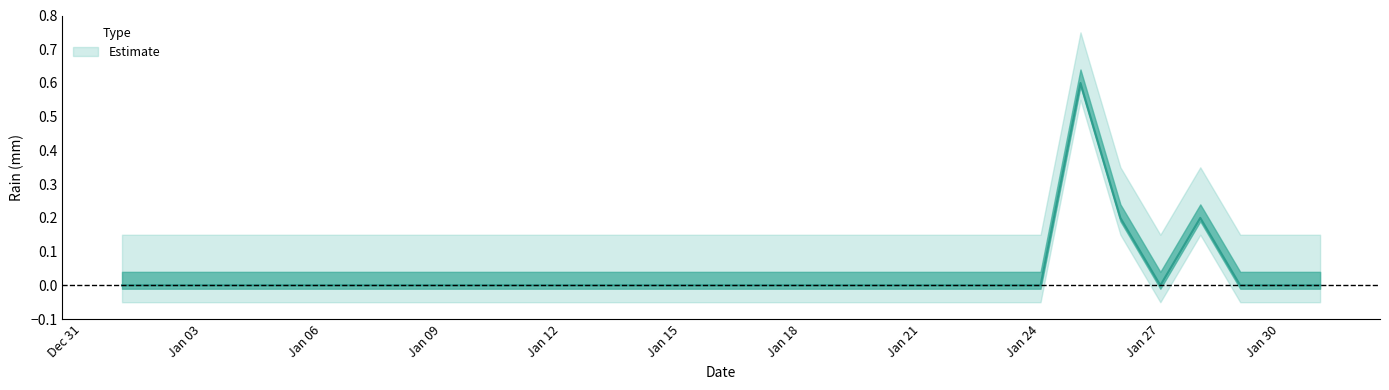

At which category does the chart reach its minimum across all series?

2020-01-01